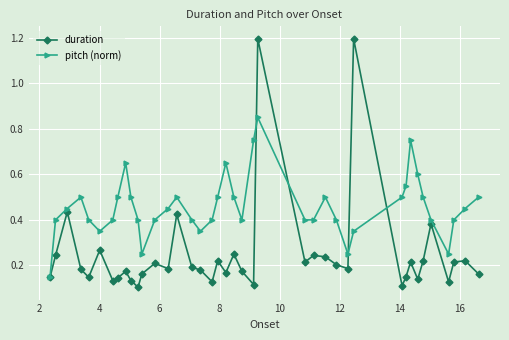

Which series has the largest total across all categories?

pitch (norm)